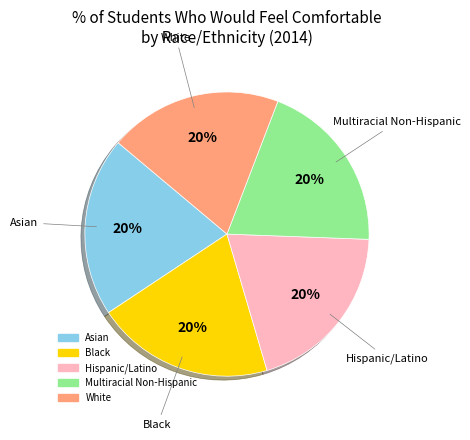

What percentage is the White slice, to the nearest percent?

20%